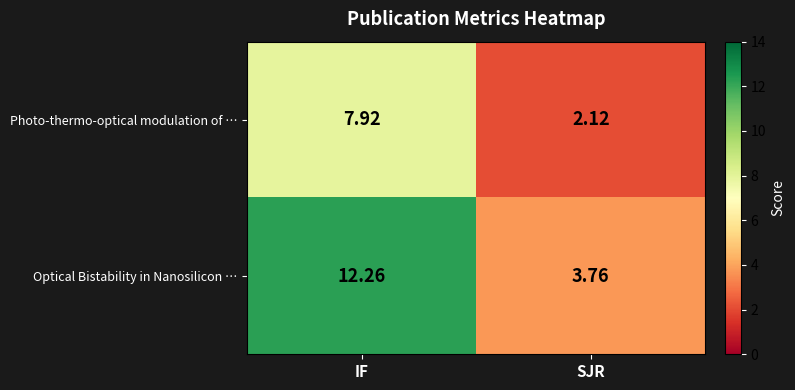

At which label does Optical Bistability in Nanosilicon … first exceed 12?

IF